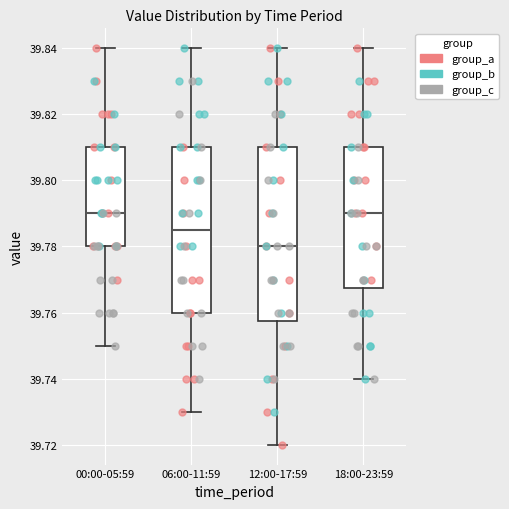

Where is the lower edge of the box for 06:00-11:59 on the y-axis? The values are not printed on the chart, so give them approximately, as read against the axis.

39.760